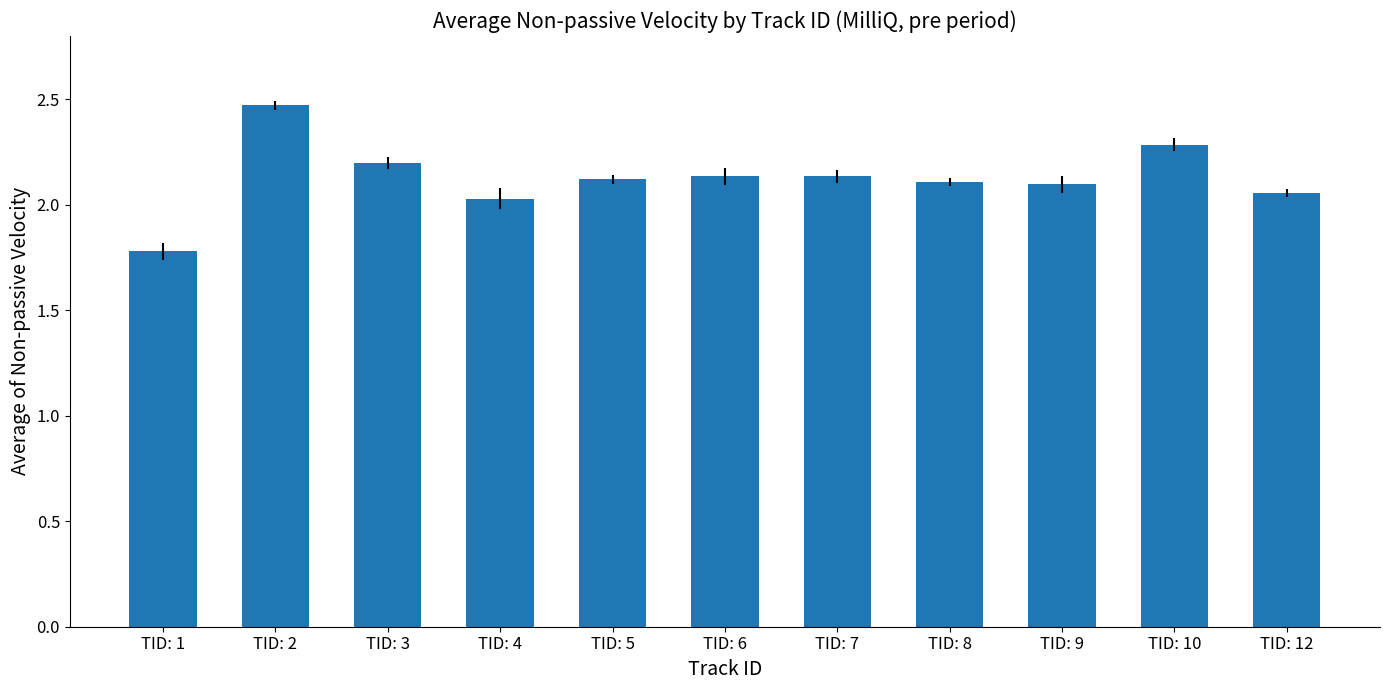

Between TID: 8 and TID: 4, which is larger?

TID: 8